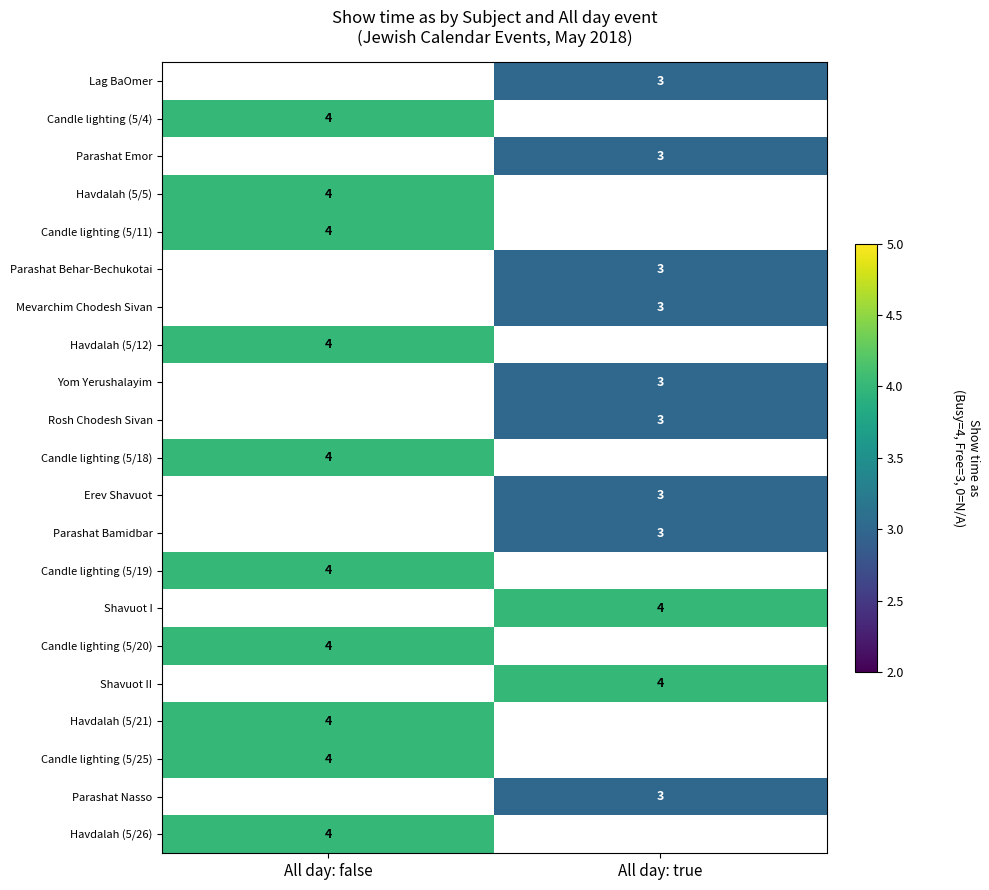

True or false: Rosh Chodesh Sivan has a value of 4 at All day: true.

False